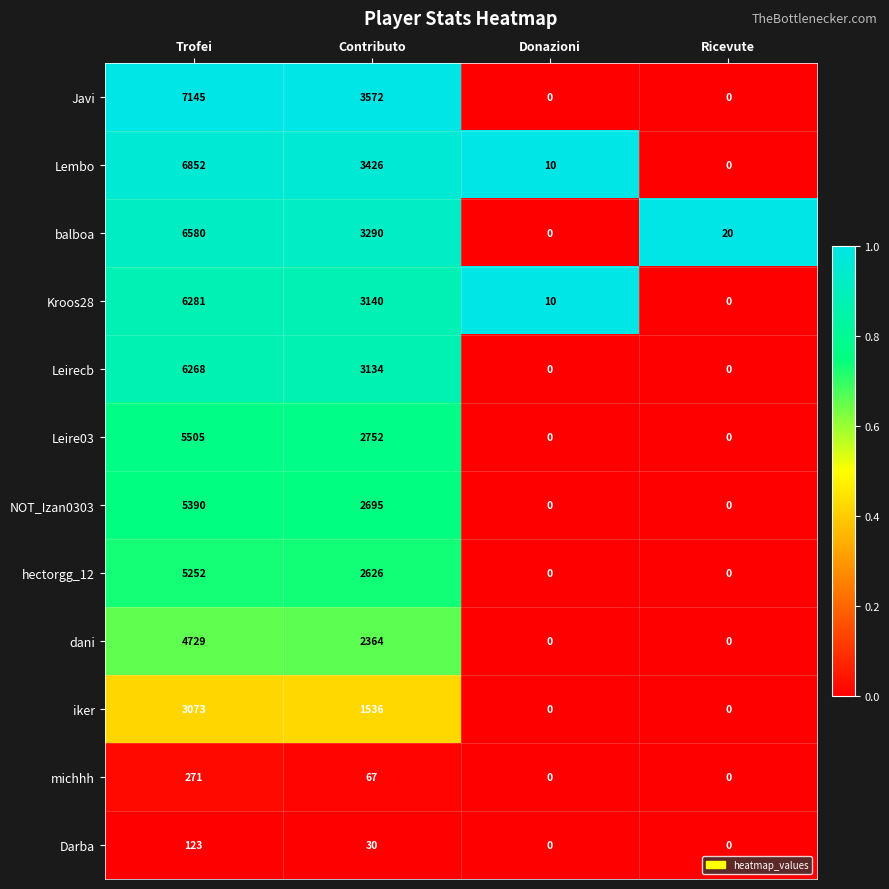

Where is Kroos28 nearest to the value 3140?

Contributo